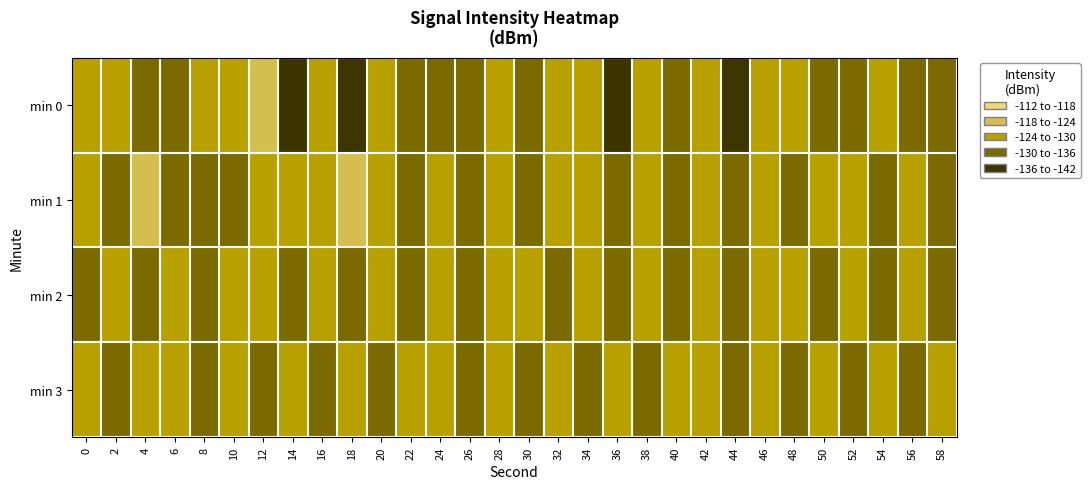

Between 8 and 24, which is larger?

8